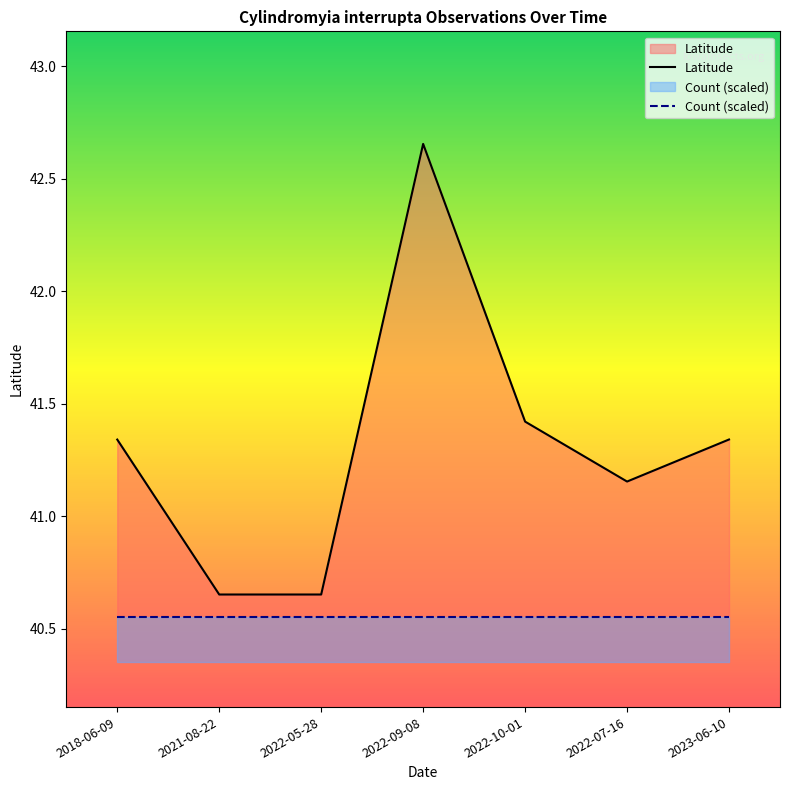

True or false: Latitude and Count (scaled) cross at least once.

False